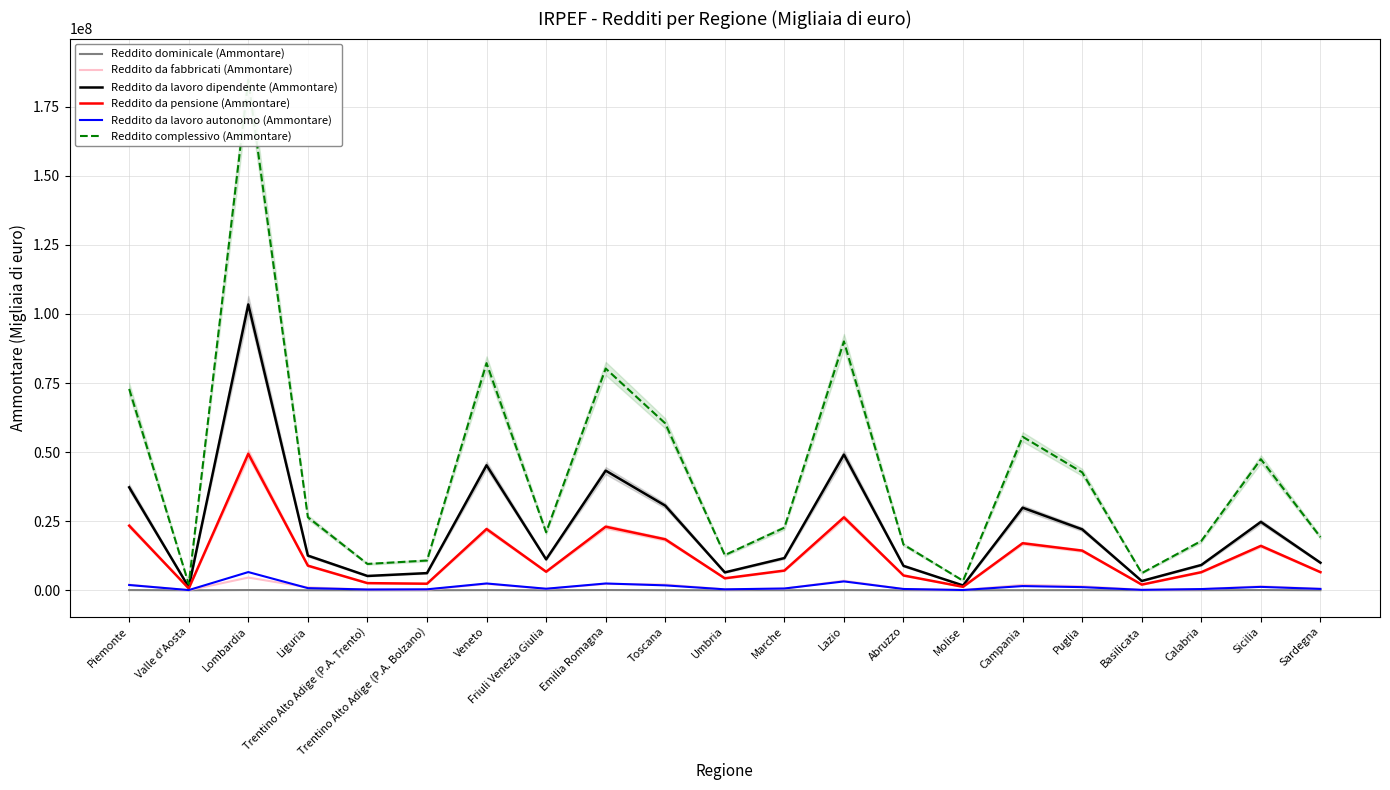

True or false: Reddito da pensione (Ammontare) and Reddito da lavoro dipendente (Ammontare) cross at least once.

False